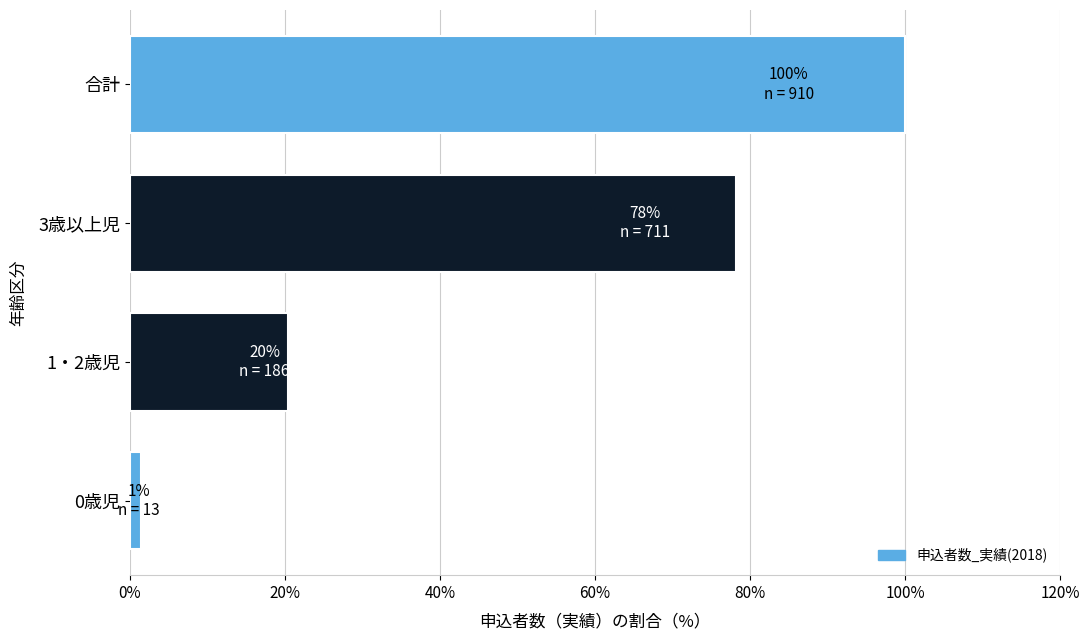

What is the minimum value shown in the chart?

1.4